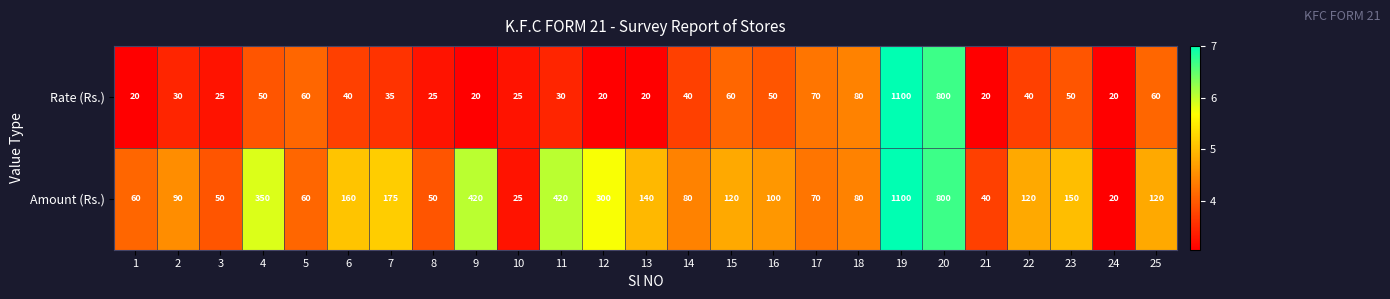

What is the sum of the Rate (Rs.) values at 8 and 11?

55